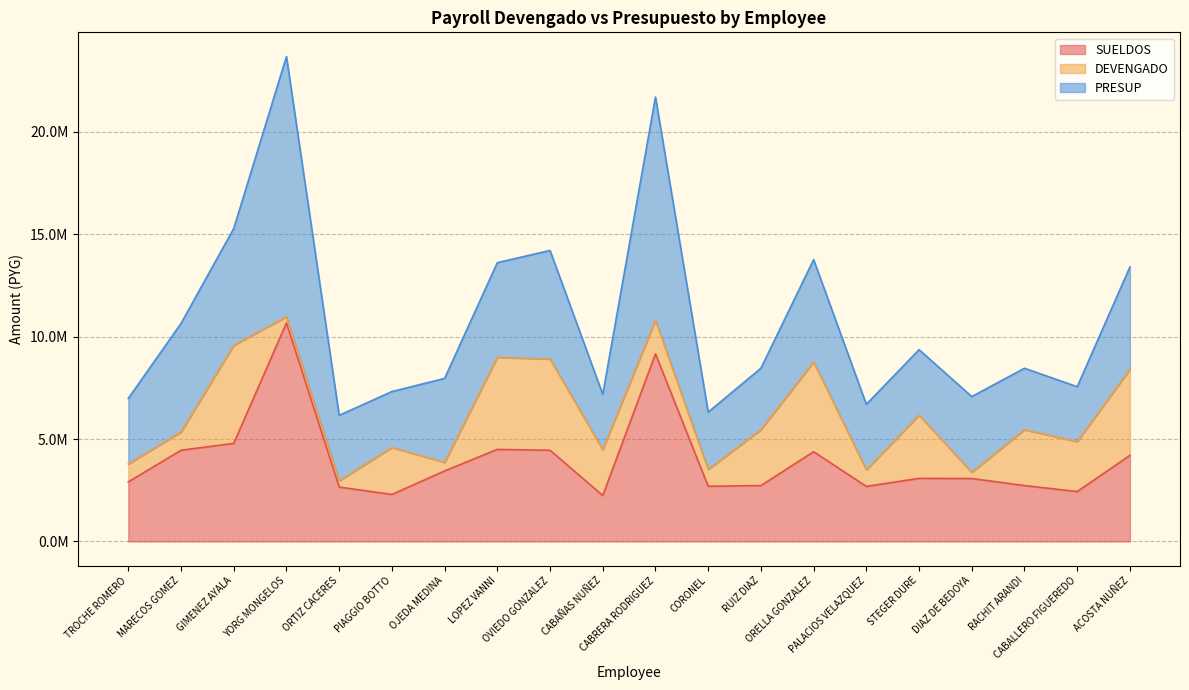

How many values in the SUELDOS series exceed 3080727?

9